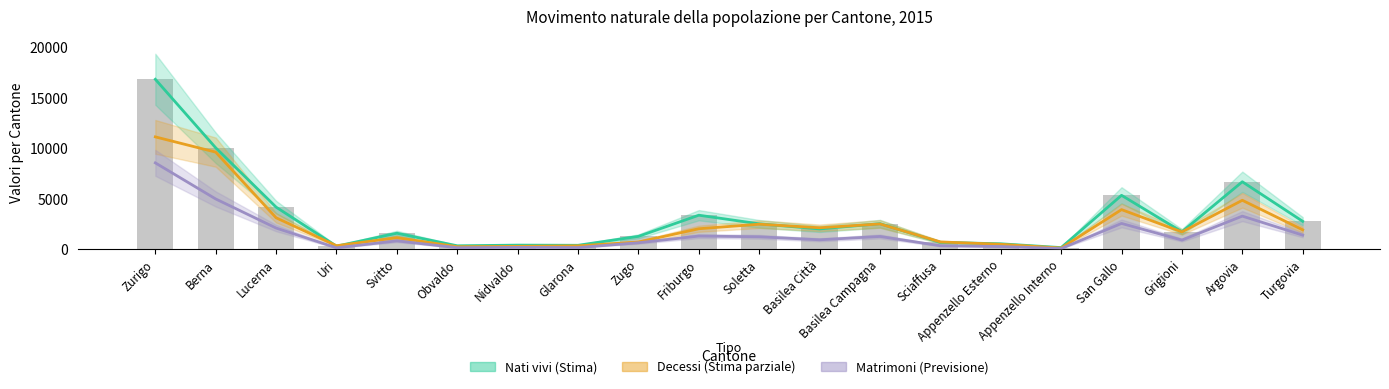

At which label is Matrimoni (Previsione) closest to 4332?

Berna